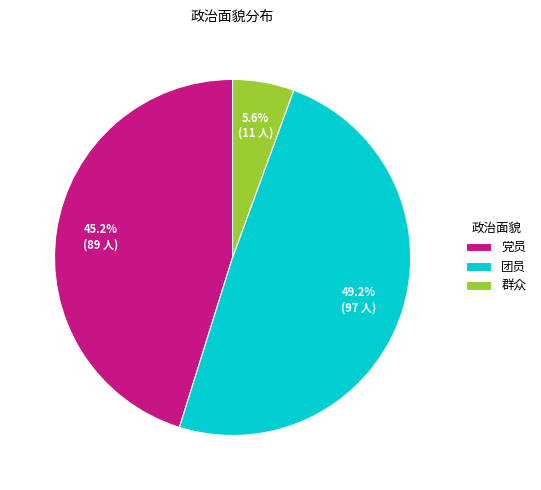

Approximately how many times larger is the value at 党员 compared to 群众?

8.1